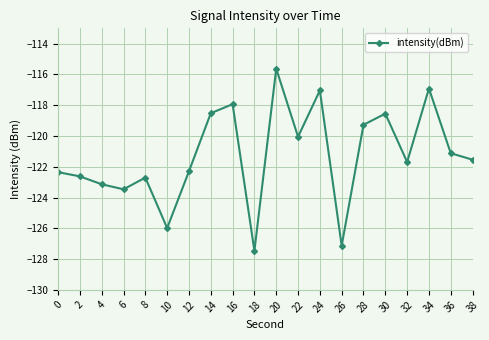

What is the greatest value displayed?

-115.6